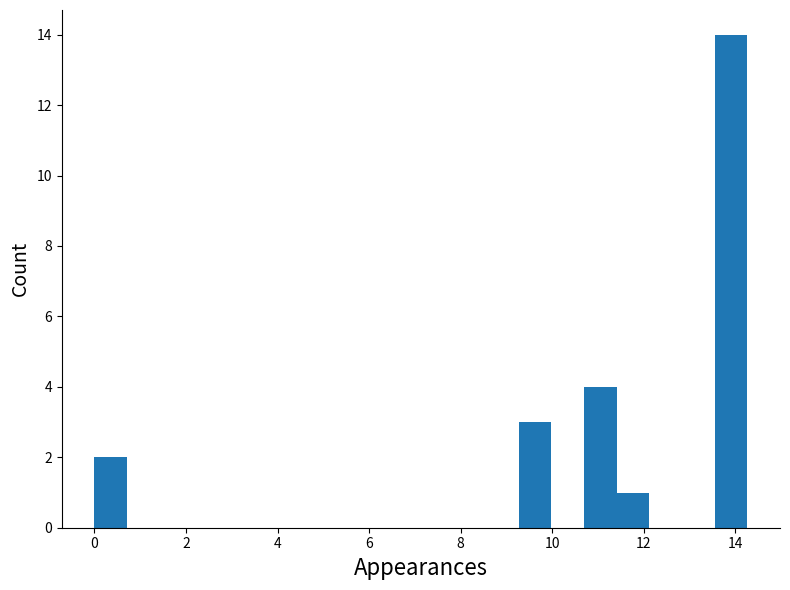

Around what value on the x-axis is the tallest bar? Give the approximate position of its centre, as read against the axis.

14.0